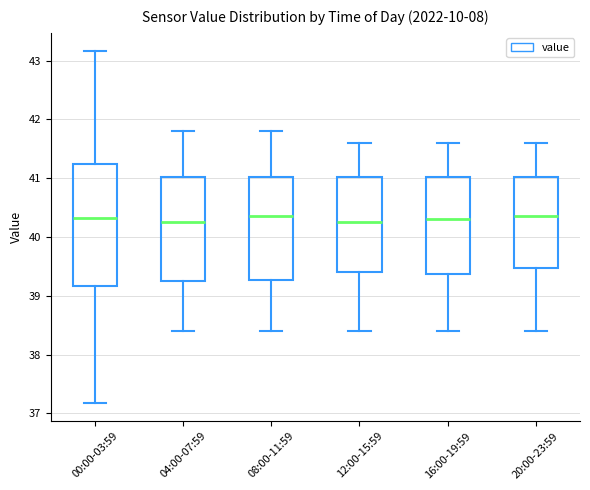

Reading left to right, transcribe this box plot: for each box, give where its median line is, the range the box spans, and where its two whiskers end, as read against the y-axis. The values are not printed on the chart, so give them approximately, as read against the axis.

00:00-03:59: median 40.3, box 39.2 to 41.2, whiskers 37.2 to 43.2
04:00-07:59: median 40.3, box 39.3 to 41.0, whiskers 38.4 to 41.8
08:00-11:59: median 40.4, box 39.3 to 41.0, whiskers 38.4 to 41.8
12:00-15:59: median 40.3, box 39.4 to 41.0, whiskers 38.4 to 41.6
16:00-19:59: median 40.3, box 39.4 to 41.0, whiskers 38.4 to 41.6
20:00-23:59: median 40.4, box 39.5 to 41.0, whiskers 38.4 to 41.6